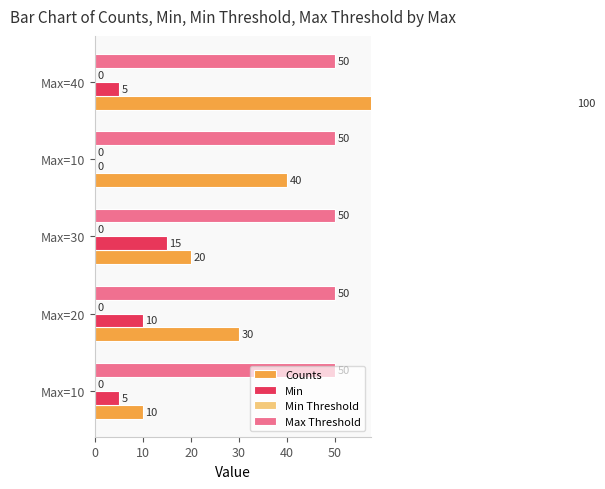

True or false: Min has a value of 6.7 at Max=40.

False